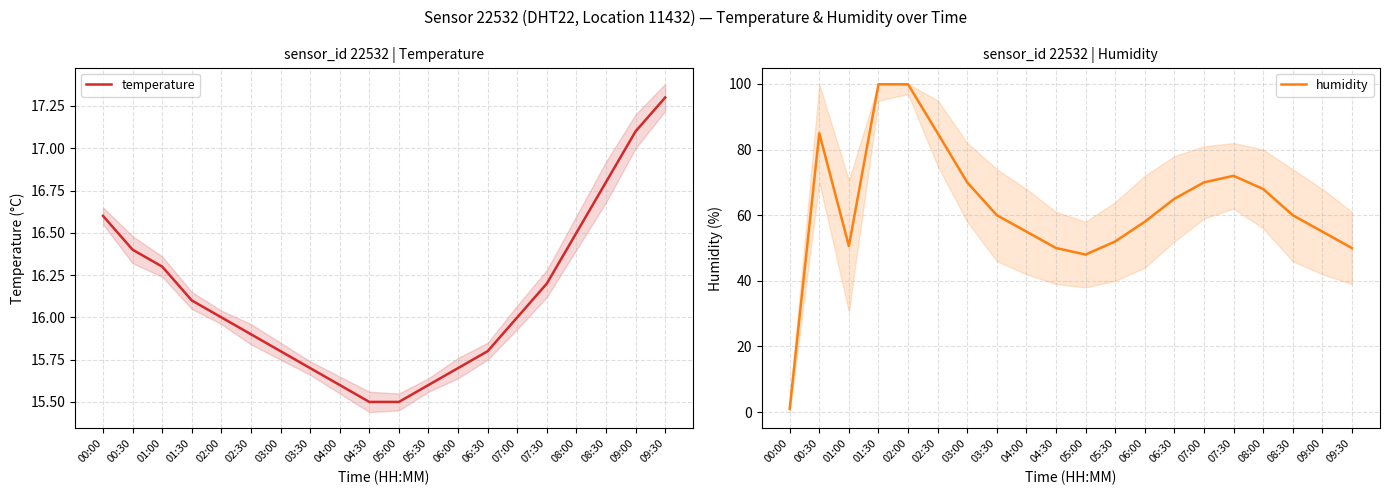

Read the temperature value at 02:30.

15.9